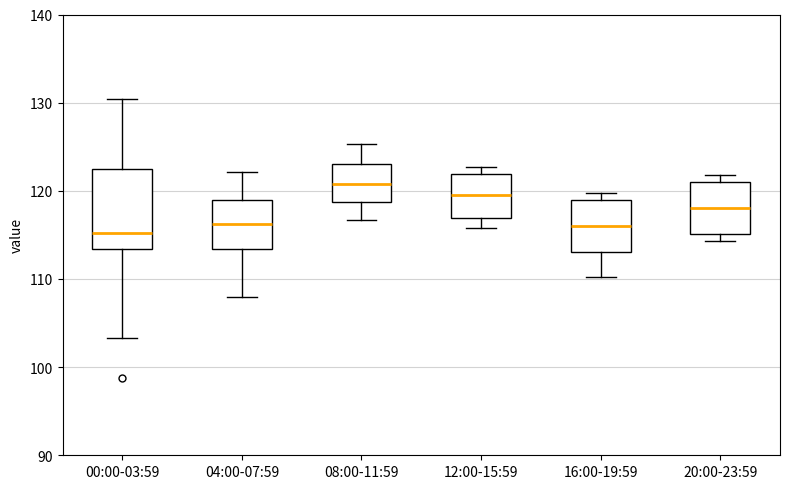

Reading left to right, read every box against the y-axis: the position of its median line, the range the box covers, and the ends of its whiskers. The values are not printed on the chart, so give them approximately, as read against the axis.

00:00-03:59: median 115, box 113 to 123, whiskers 103 to 130
04:00-07:59: median 116, box 113 to 119, whiskers 108 to 122
08:00-11:59: median 121, box 119 to 123, whiskers 117 to 125
12:00-15:59: median 120, box 117 to 122, whiskers 116 to 123
16:00-19:59: median 116, box 113 to 119, whiskers 110 to 120
20:00-23:59: median 118, box 115 to 121, whiskers 114 to 122